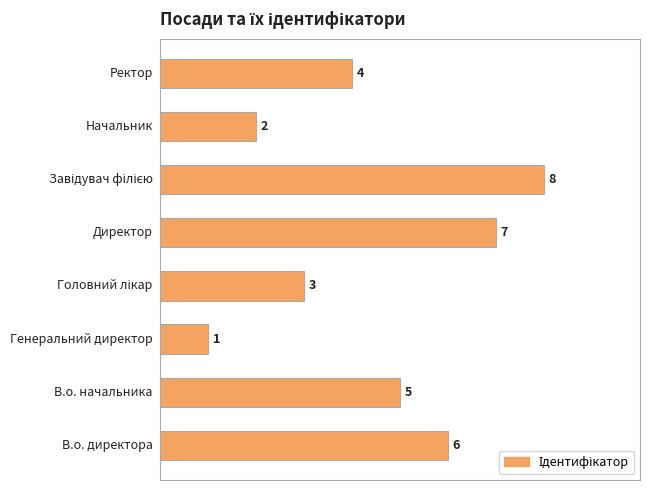

Count the values in the range 3 to 7.

5